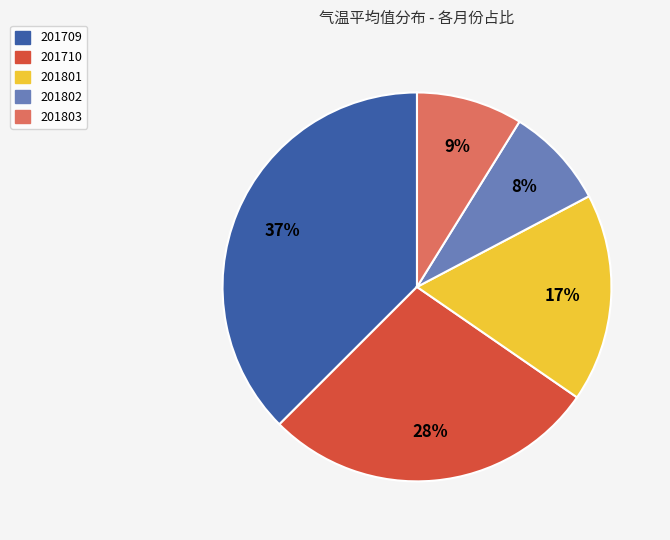

Does 201709 represent more than half of the total?

No